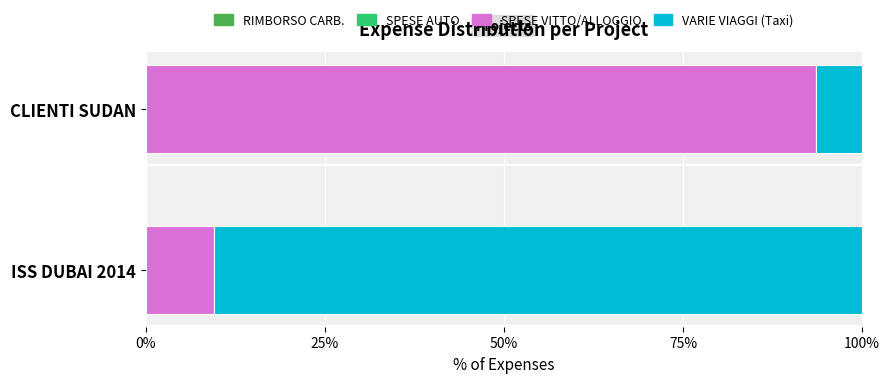

What is the minimum value for SPESE VITTO/ALLOGGIO?

9.5